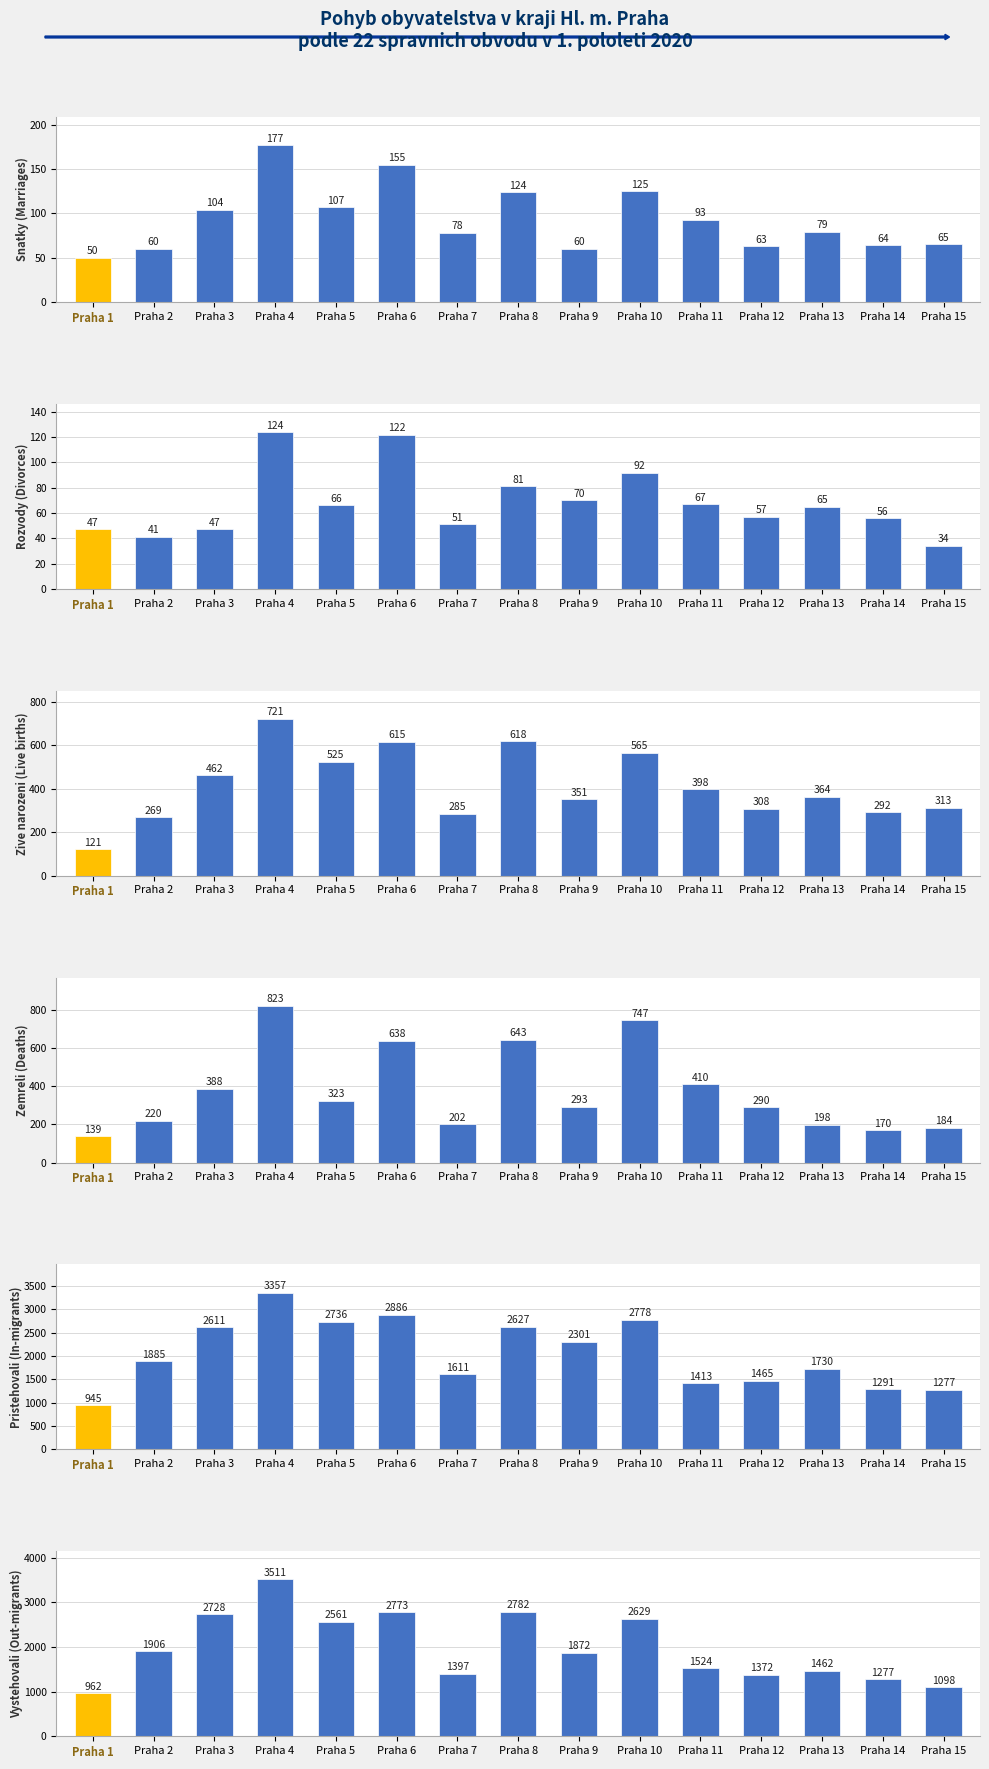

What is the minimum value shown in the chart?

34